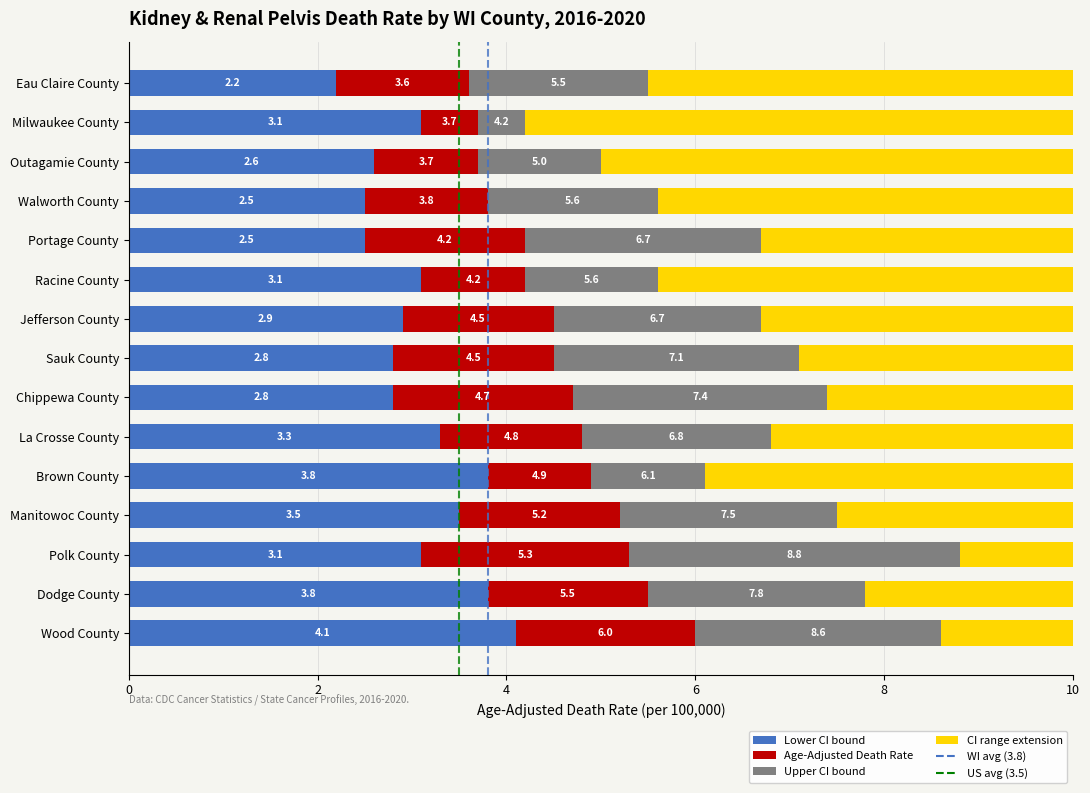

Which series has the largest range (max minus min)?

Upper CI